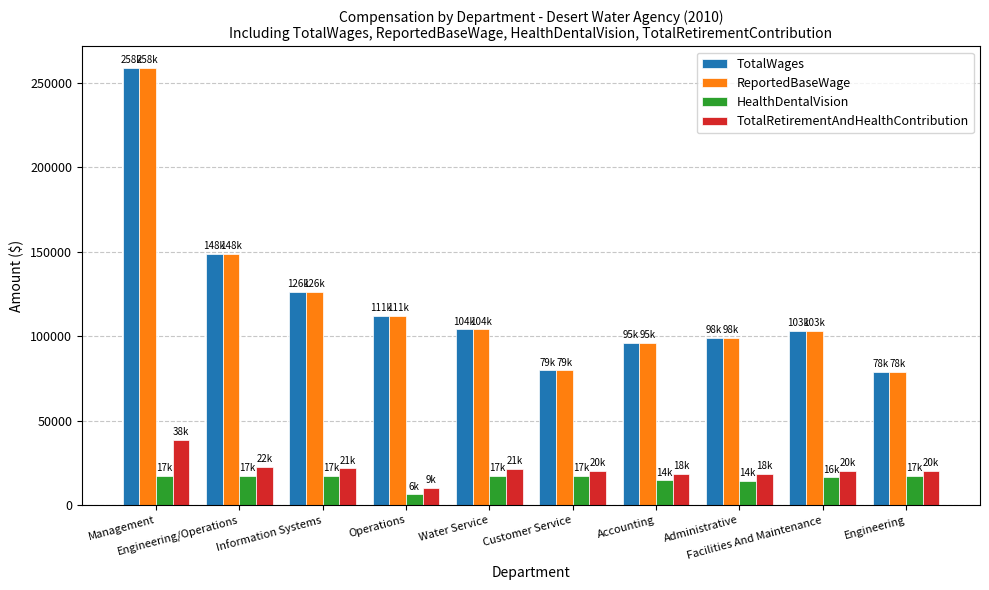

At how many categories does at least one series exceed 55163?

10